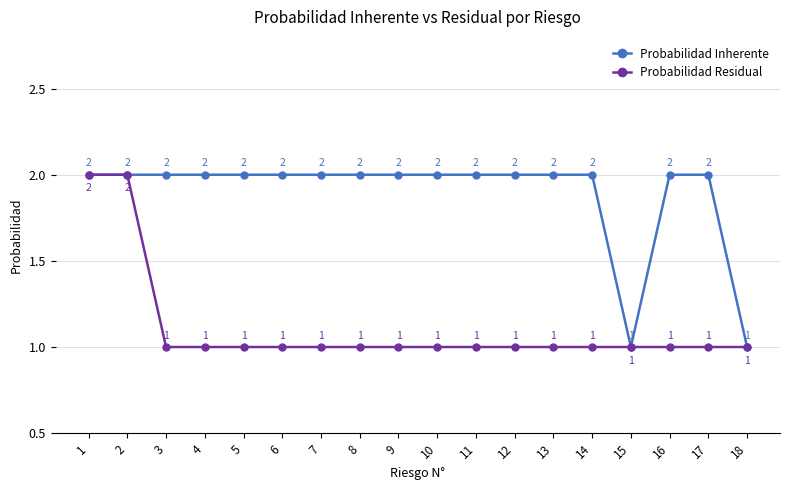

Reading left to right, extract all data points from this chart.

Probabilidad Inherente: 2	2	2	2	2	2	2	2	2	2	2	2	2	2	1	2	2	1
Probabilidad Residual: 2	2	1	1	1	1	1	1	1	1	1	1	1	1	1	1	1	1